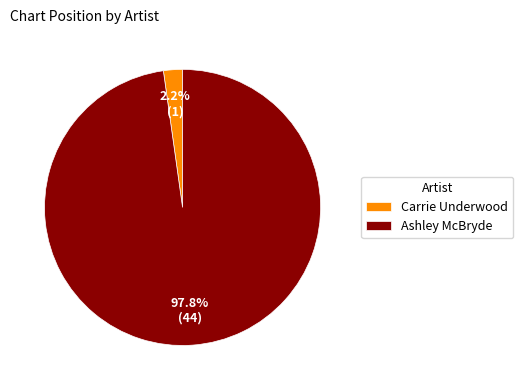

What percentage is the Carrie Underwood slice, to the nearest percent?

2%